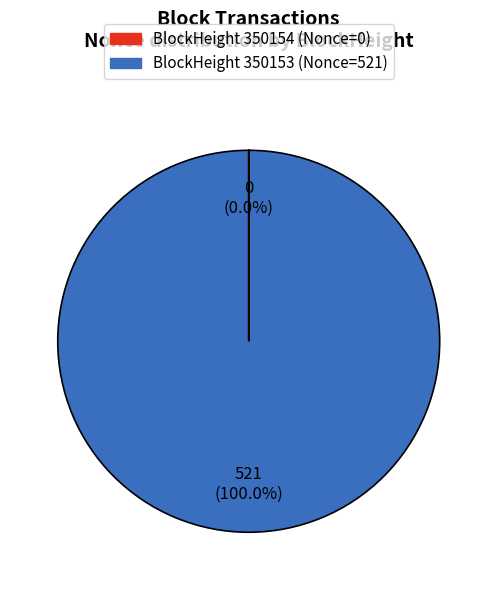

Is there a majority slice in this chart?

Yes